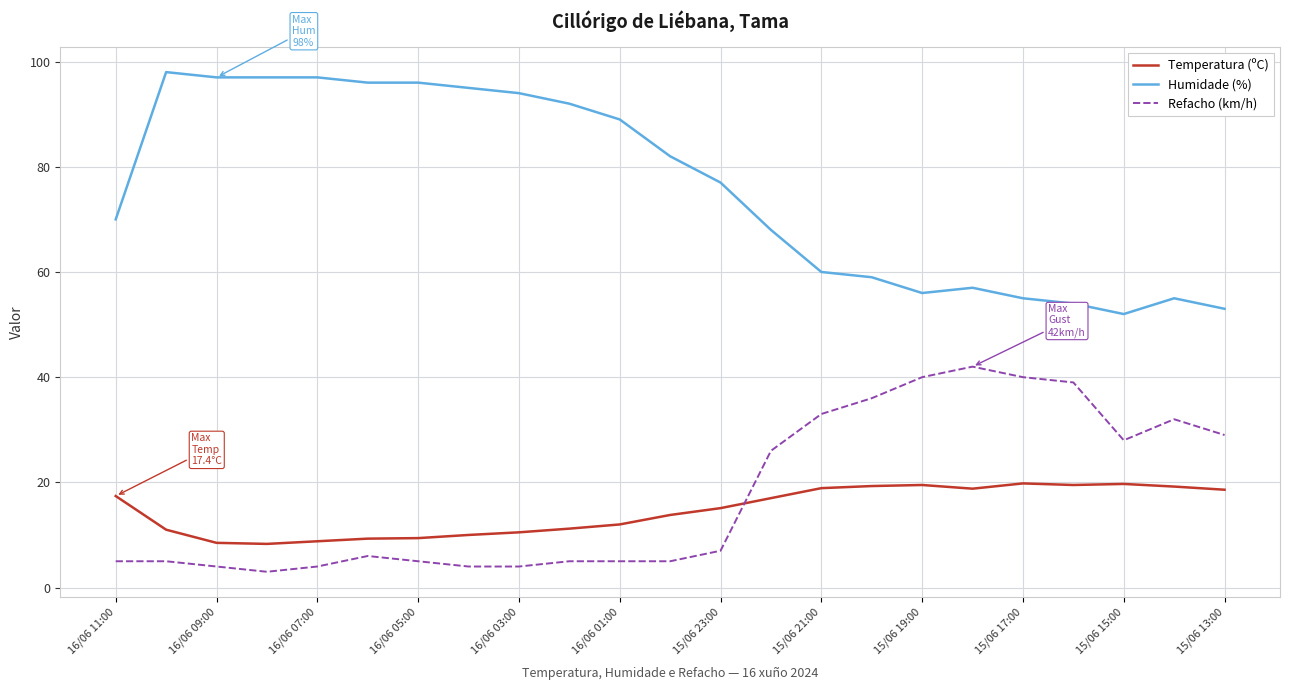

List the series in order of their peak value, highest first.

Humidade (%), Refacho (km/h), Temperatura (ºC)